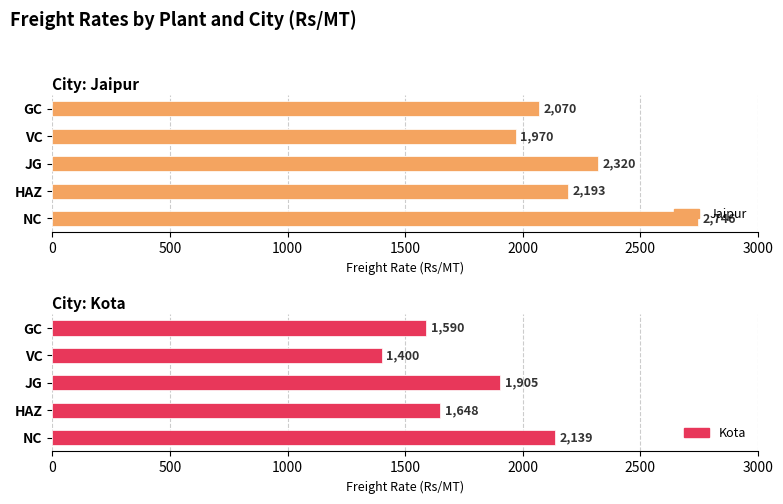

What is the approximate value of Jaipur at GC?

2070